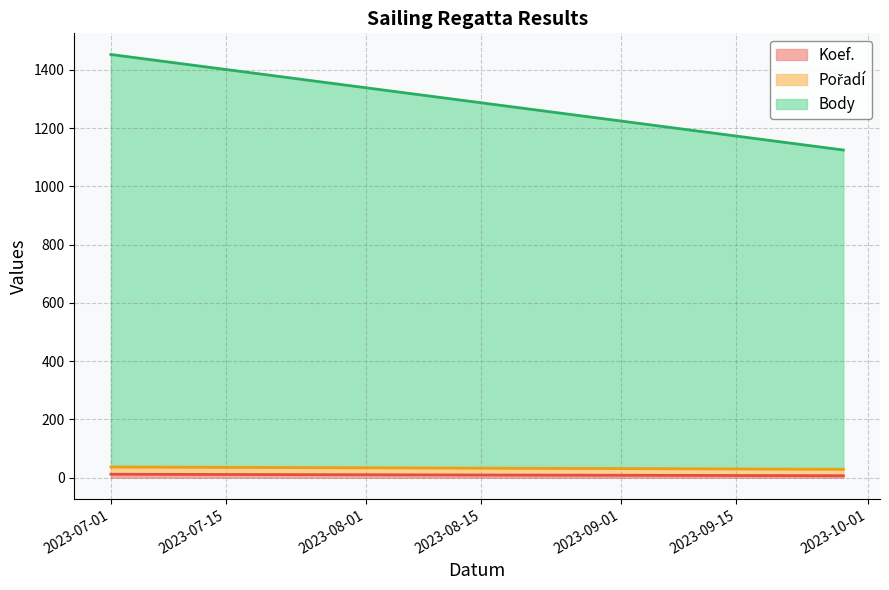

List the labels in order of Koef. value, largest first.

2023-07-01, 2023-09-28